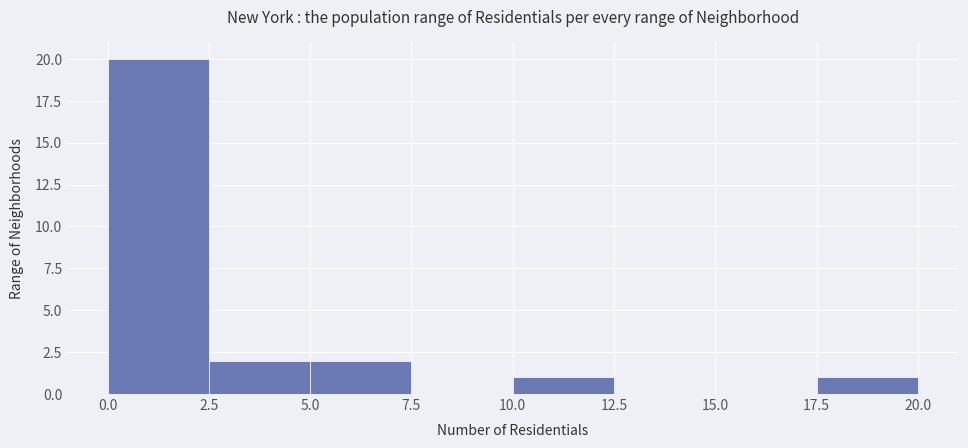

What is the height of the bar covering 2.5 to 5.0 on the x-axis? The values are not printed on the chart, so give them approximately, as read against the axis.

2